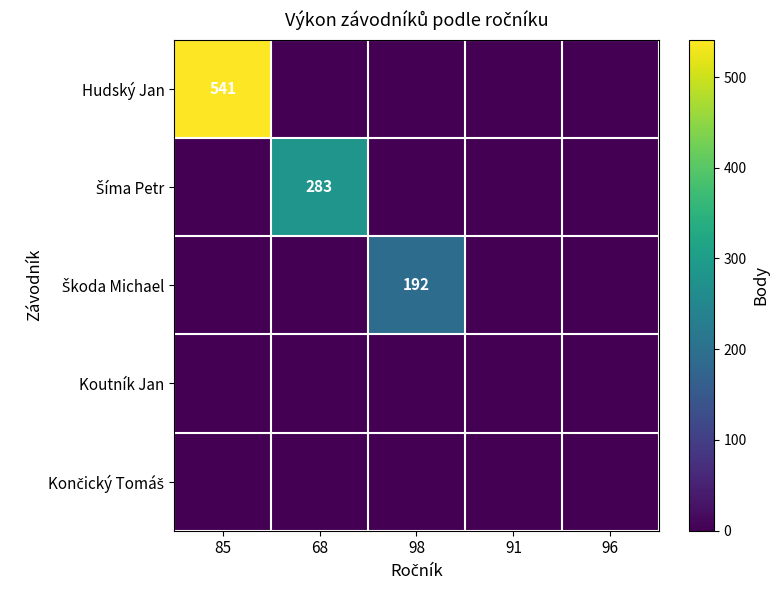

What is the spread (max minus min) of values at 98?

192